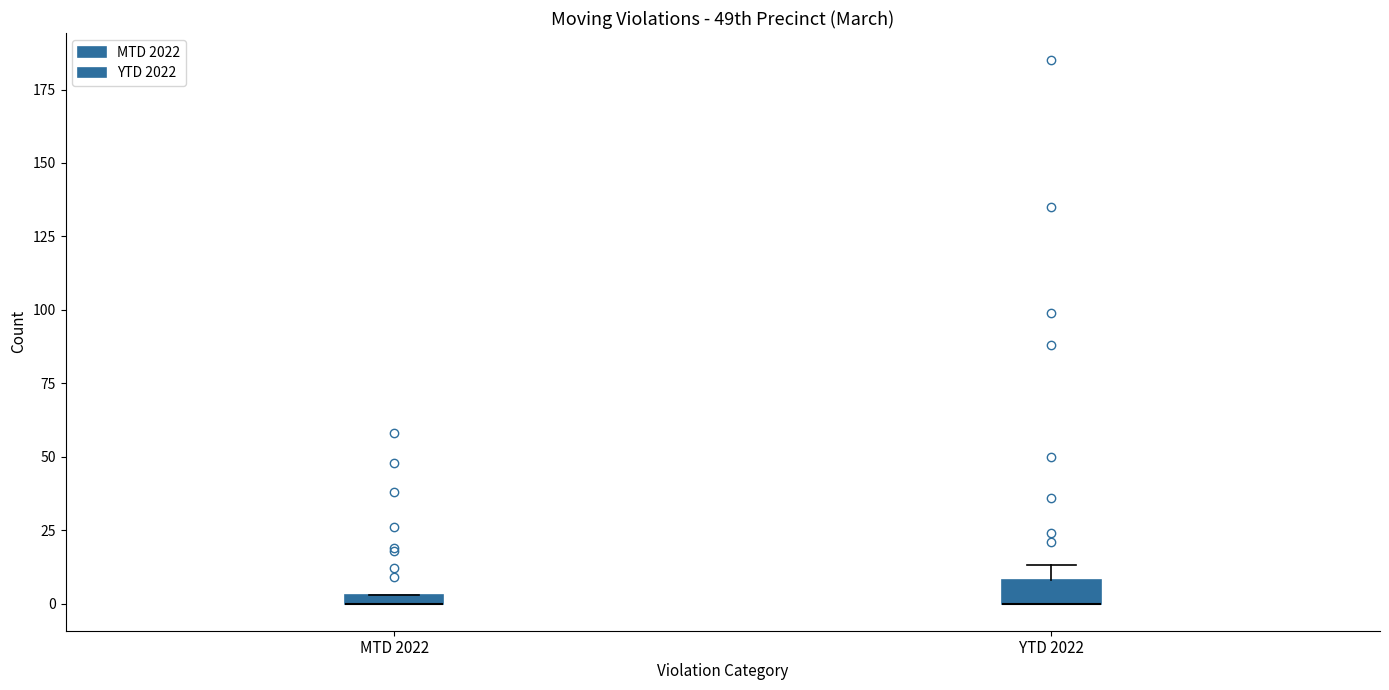

Which box is the tallest, from its lower edge to its upper edge?

YTD 2022